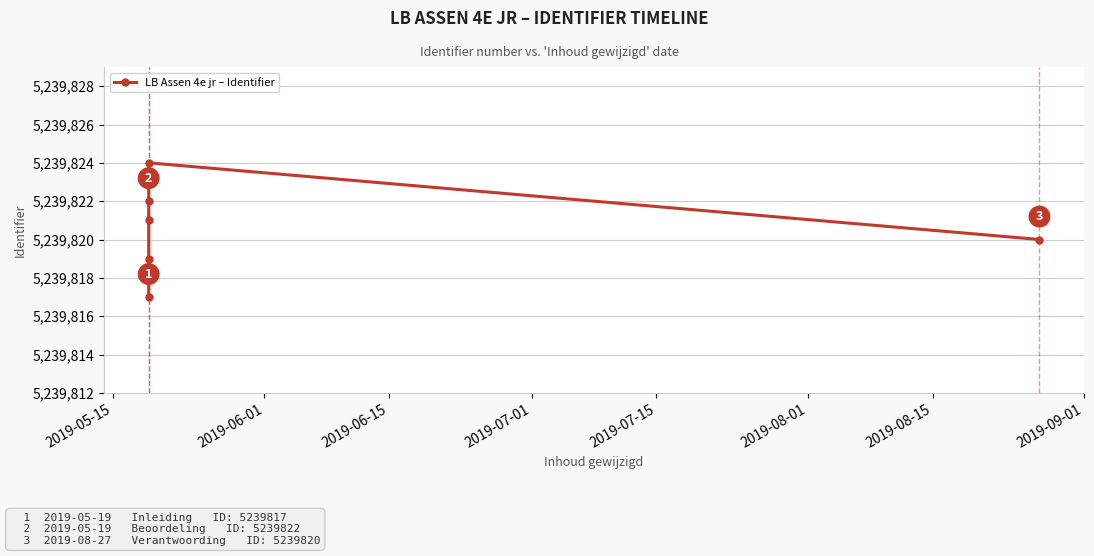

What is the difference between the maximum and second lowest values?

6